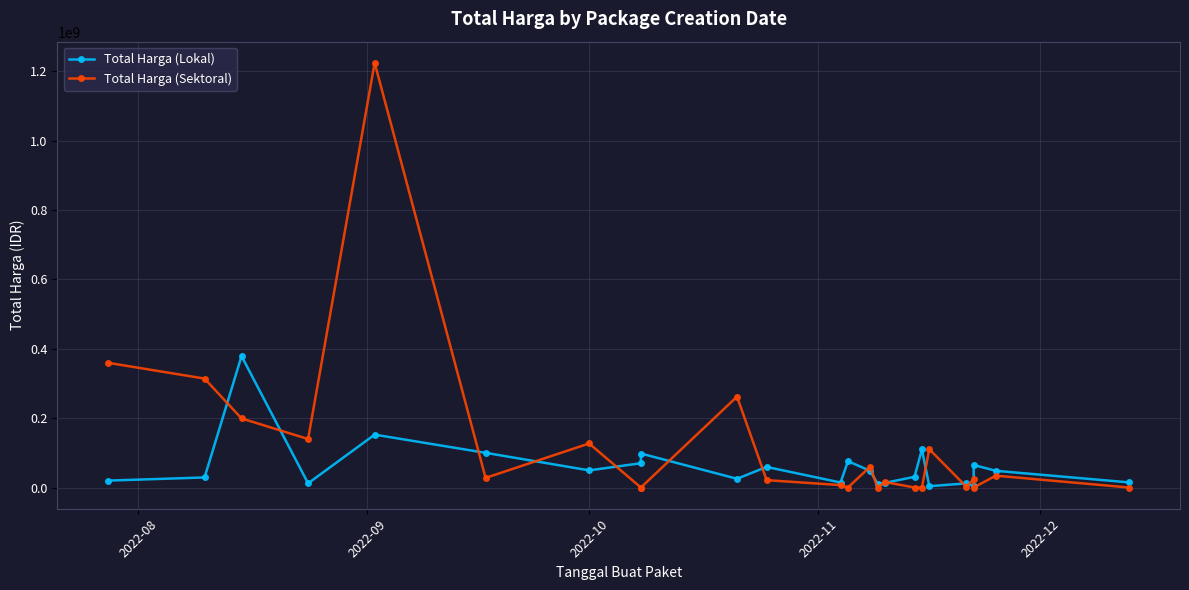

After their last crossing, which series has the higher values: Total Harga (Sektoral) or Total Harga (Lokal)?

Total Harga (Lokal)